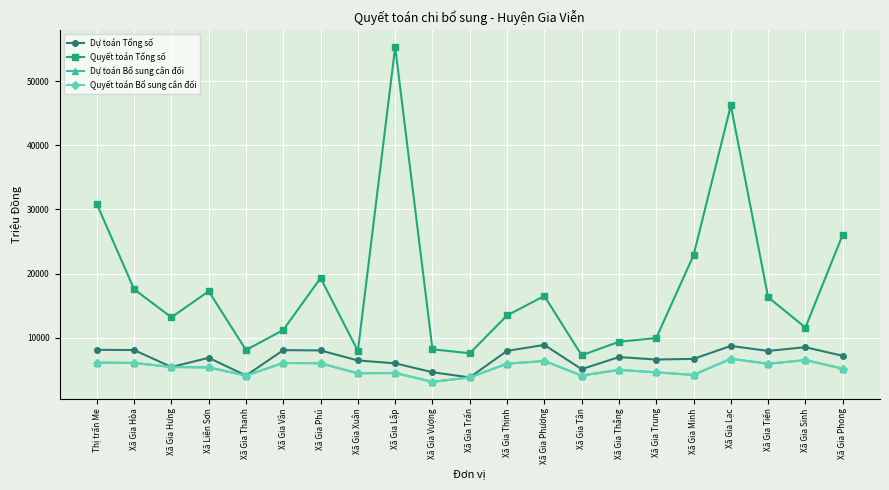

What is the greatest value displayed?

55287.9